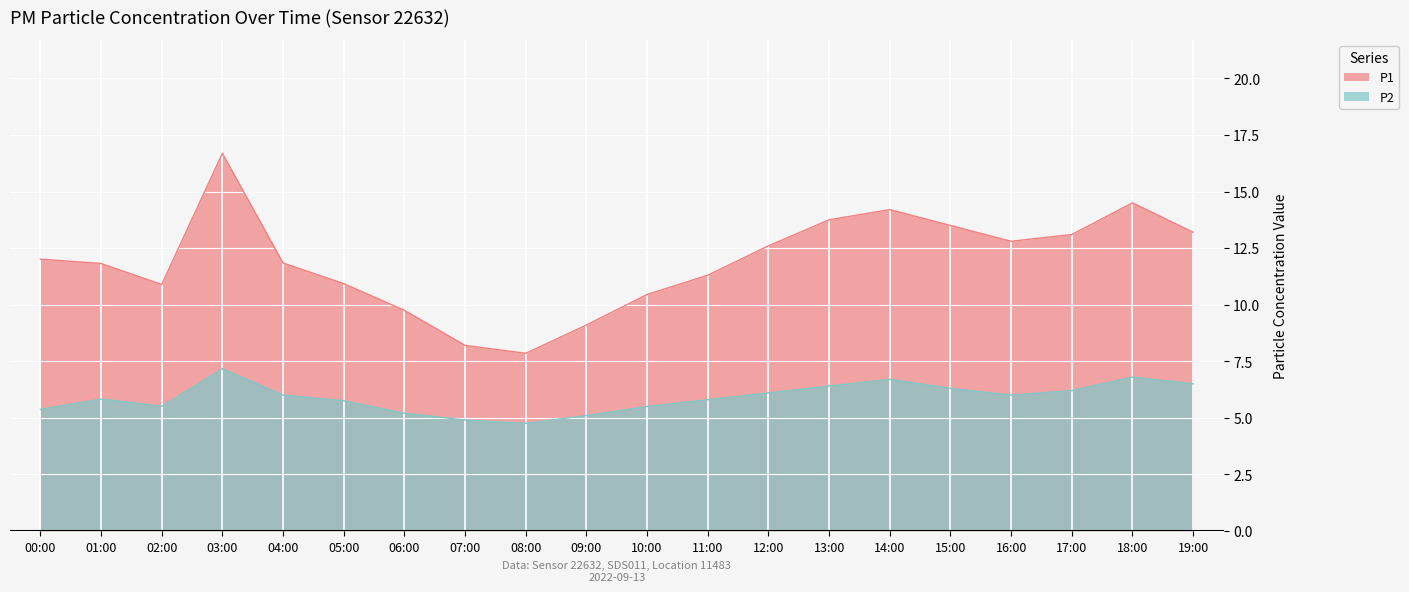

What is the value of the P1 point at the 3rd from the left?

10.9